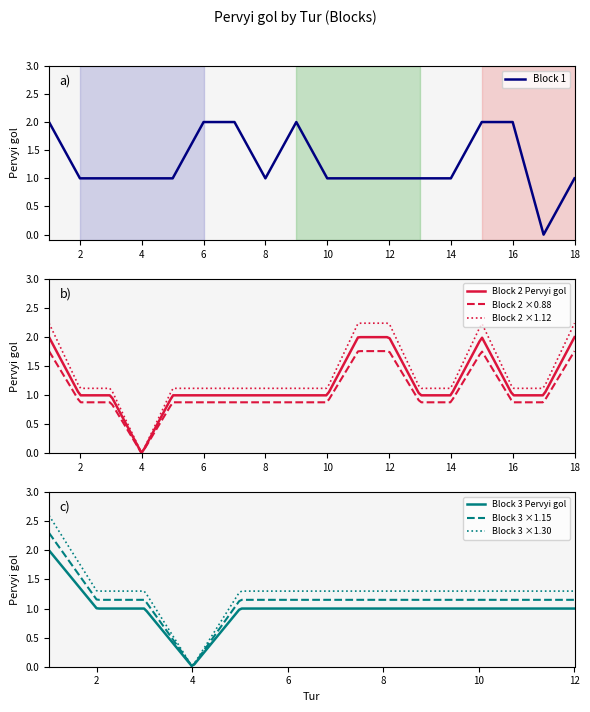

What is the highest value of the Block 3 ×1.15 series?

2.3